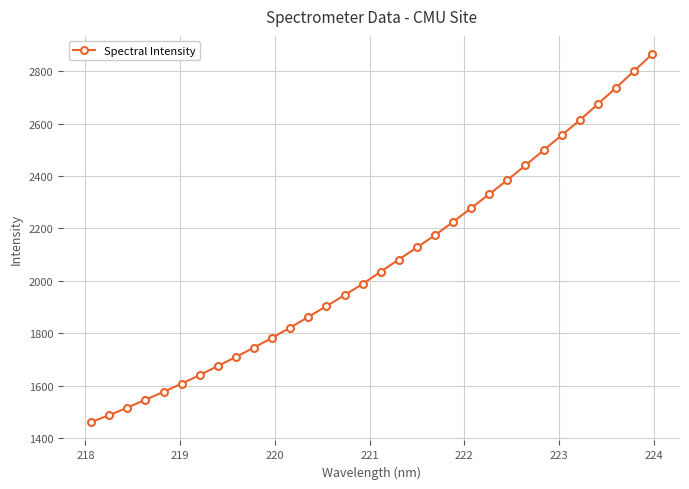

What is the value of the 11th point from the left?

1782.6